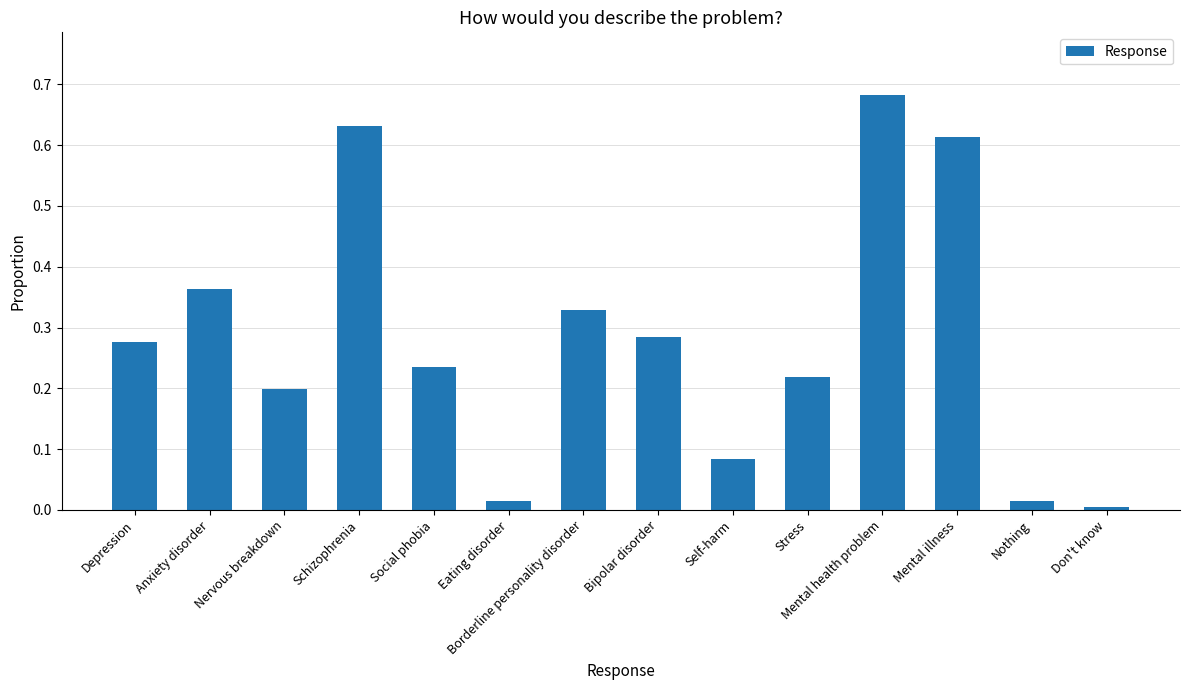

Is it true that the value at Nervous breakdown is 0.2?

True